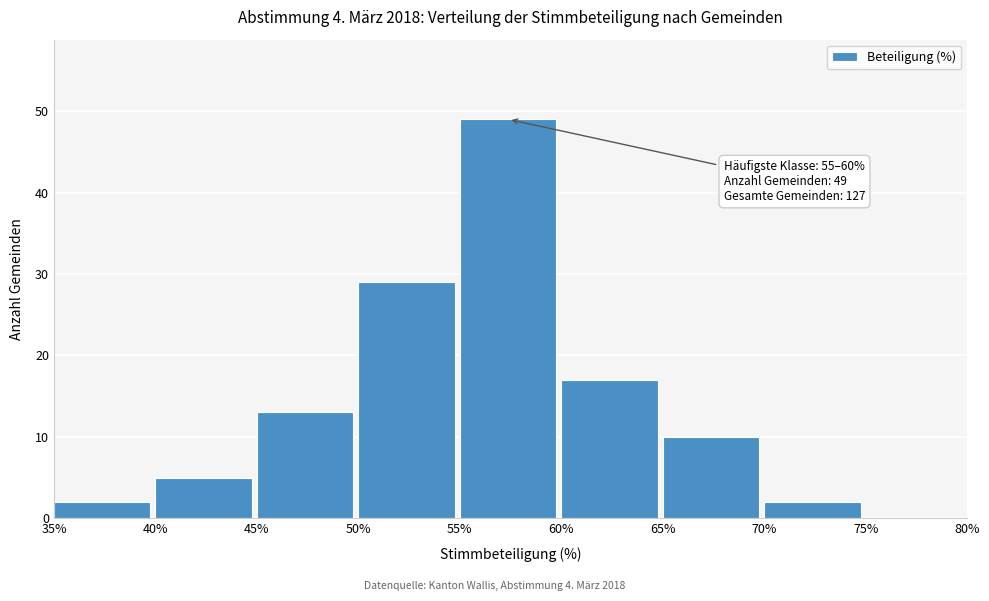

Which range on the x-axis has the tallest bar?

55% to 60%